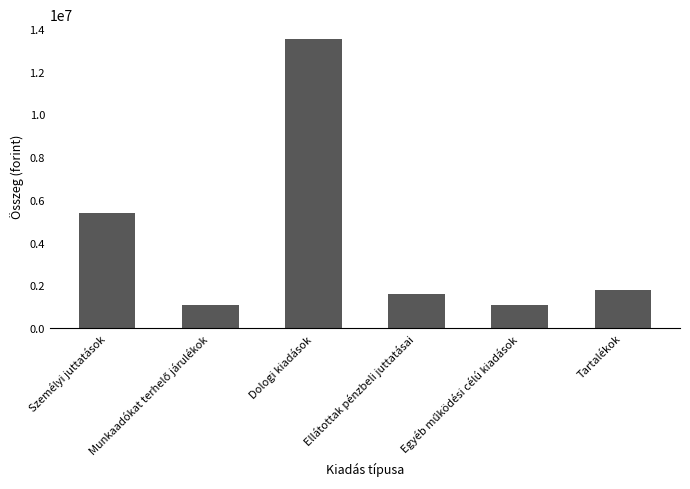

Is it true that the value at Ellátottak pénzbeli juttatásai is 468741?

False